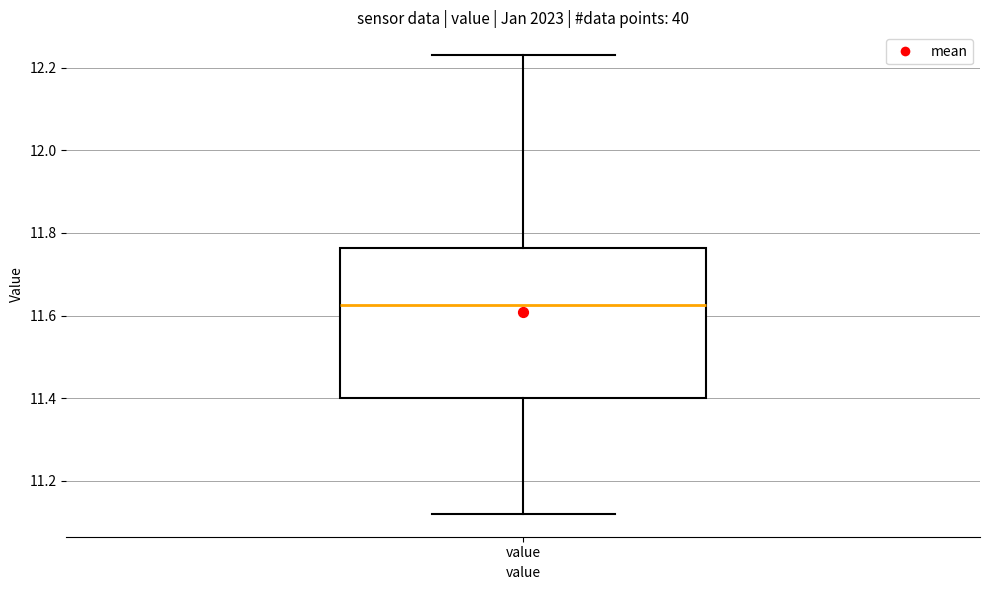

Read this box plot against the y-axis: the position of the median line, the range covered by the box, and the ends of both whiskers. The values are not printed on the chart, so give them approximately, as read against the axis.

median 11.62, box 11.40 to 11.76, whiskers 11.12 to 12.24